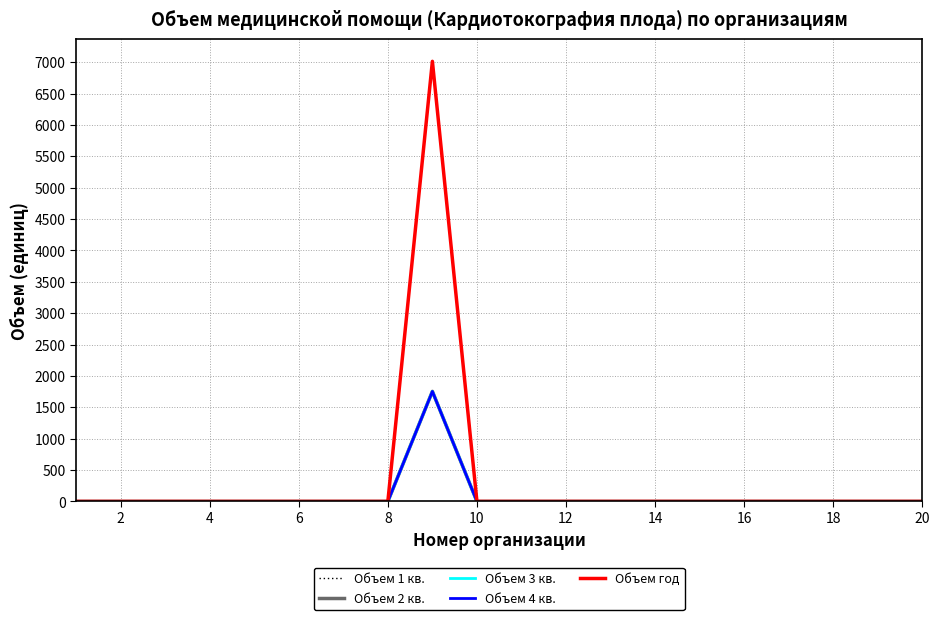

Does the chart display data point markers on the line(s)?

No